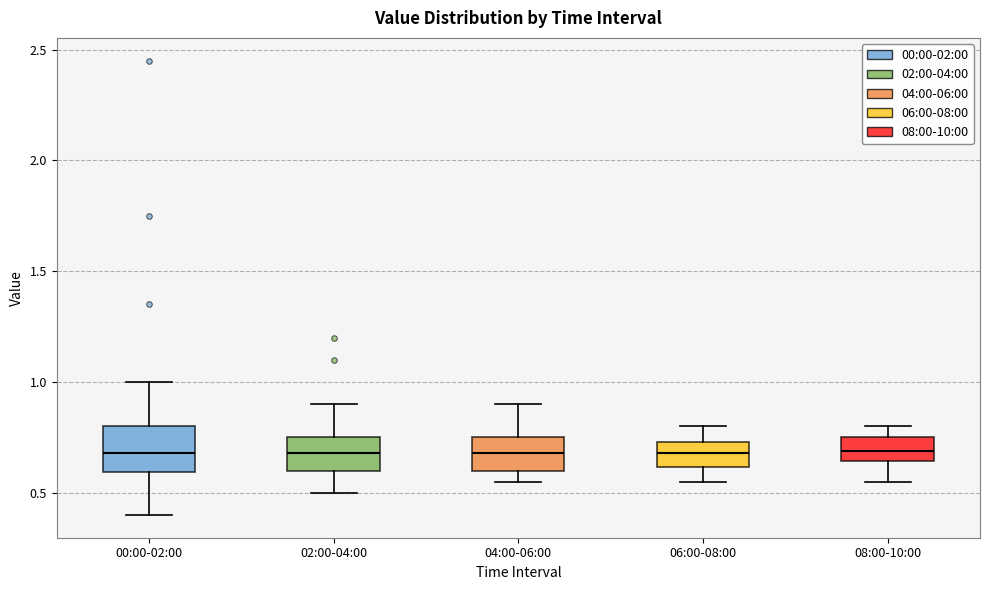

Where is the lower edge of the box for 06:00-08:00 on the y-axis? The values are not printed on the chart, so give them approximately, as read against the axis.

0.60